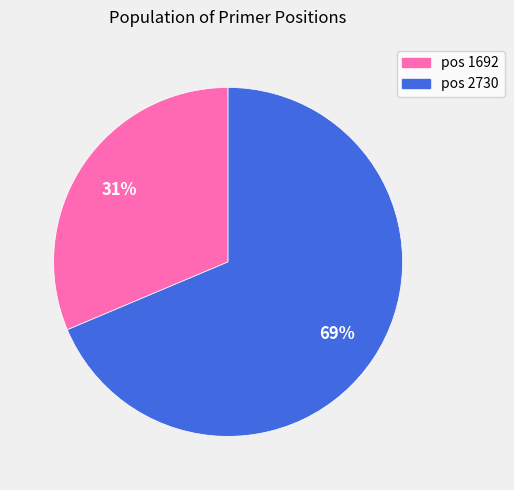

To the nearest percent, what is the average slice percentage?

50%